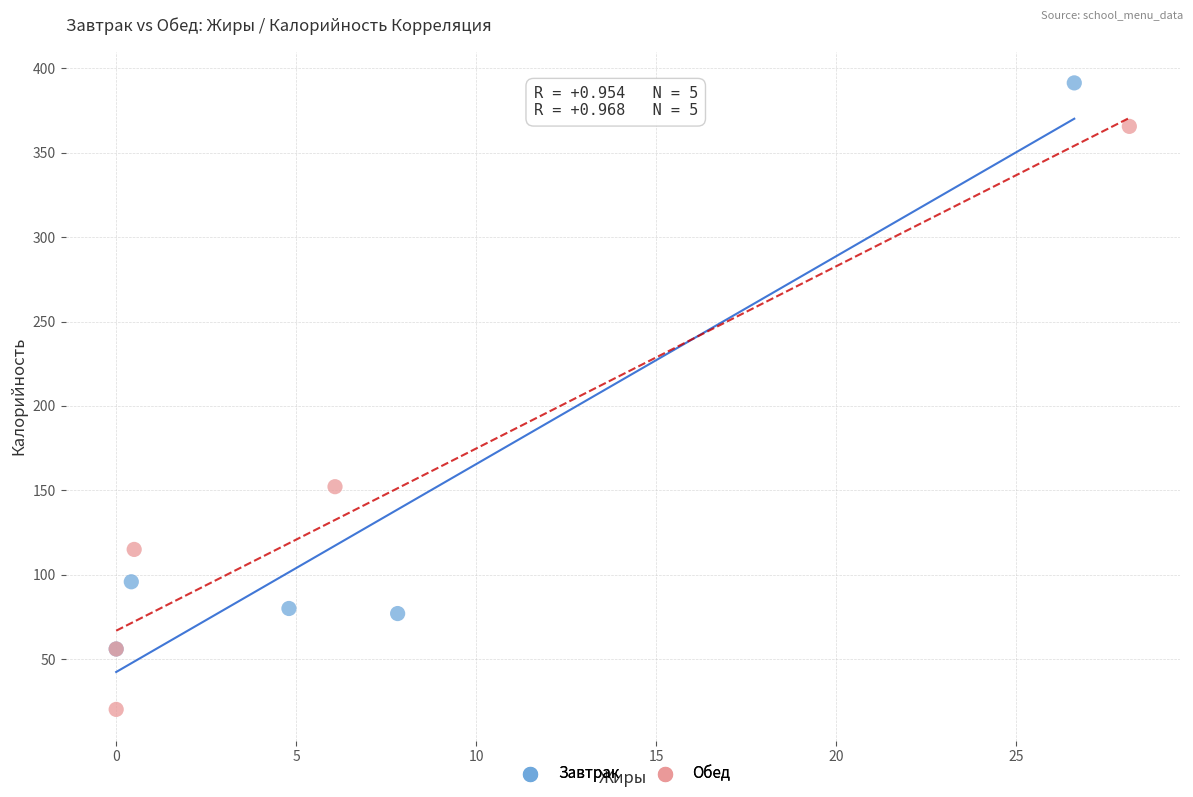

Which series contains the lowest Y value?

Обед